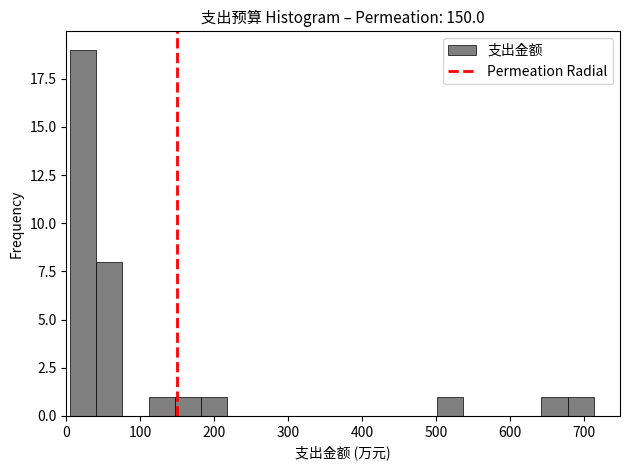

Around what value on the x-axis is the tallest bar? Give the approximate position of its centre, as read against the axis.

20